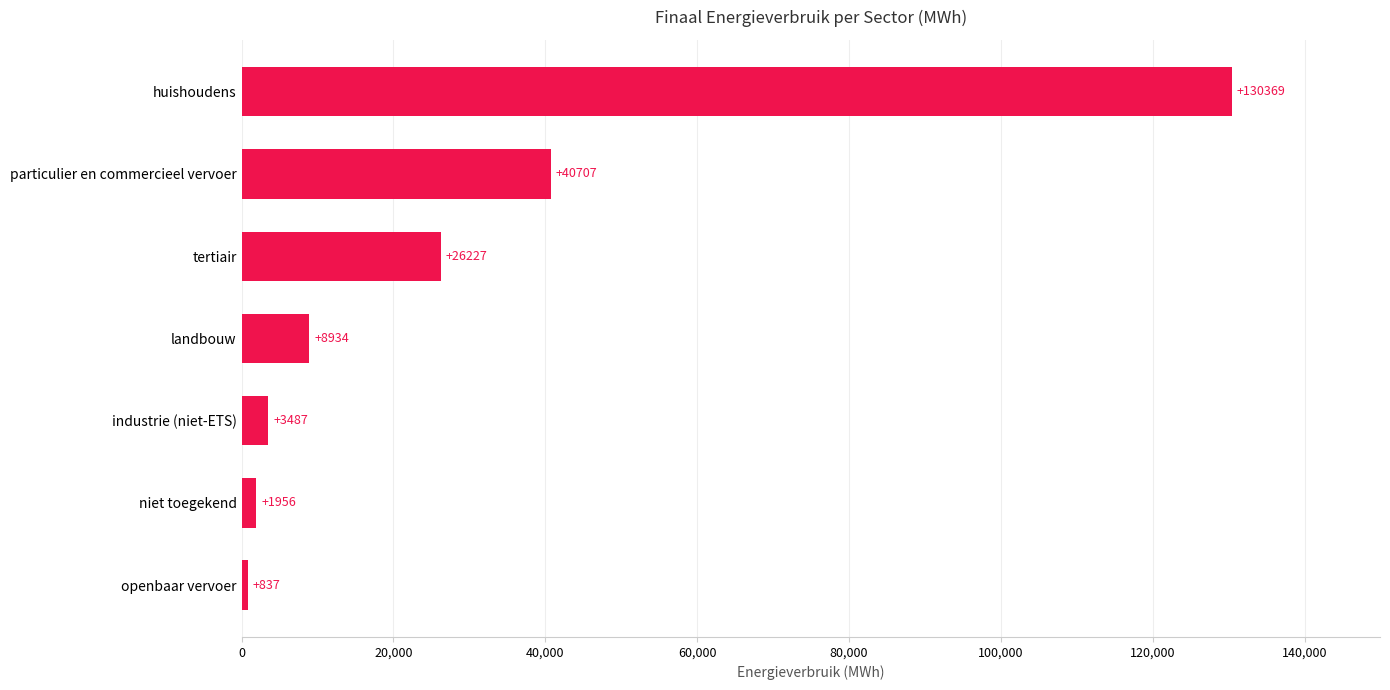

The chart shows a value of 130368.7 at huishoudens. True or false?

True